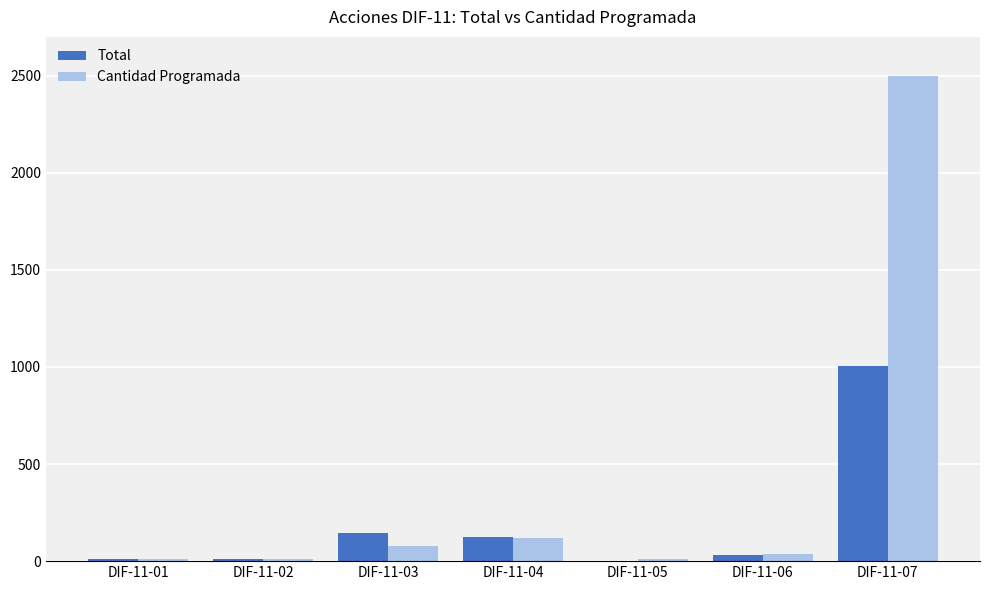

Which series changed the most between DIF-11-05 and DIF-11-07?

Cantidad Programada